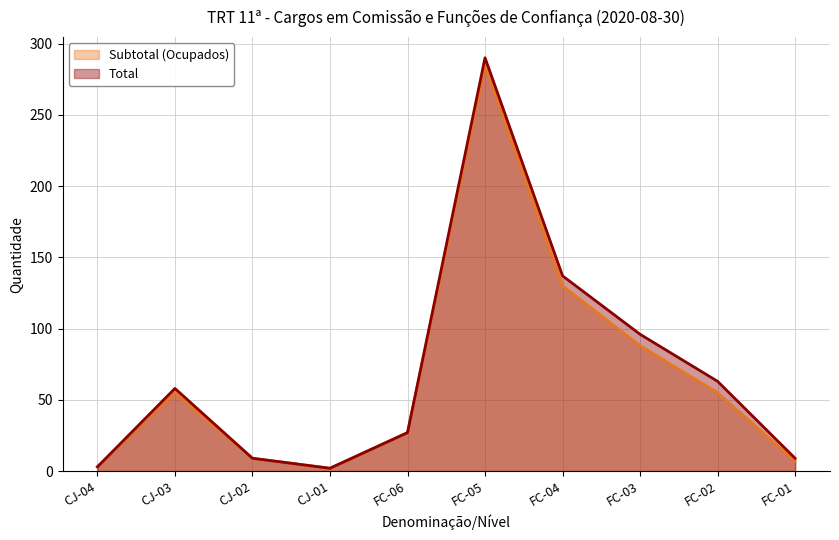

What are all the series names shown in the legend?

Subtotal (Ocupados), Total